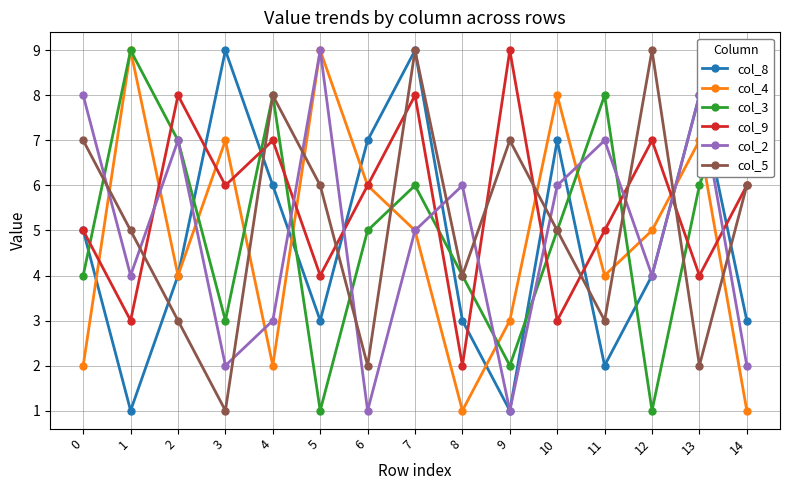

Reading left to right, transcribe all the data shown in this chart.

col_8: 0=5	1=1	2=4	3=9	4=6	5=3	6=7	7=9	8=3	9=1	10=7	11=2	12=4	13=8	14=3
col_4: 0=2	1=9	2=4	3=7	4=2	5=9	6=6	7=5	8=1	9=3	10=8	11=4	12=5	13=7	14=1
col_3: 0=4	1=9	2=7	3=3	4=8	5=1	6=5	7=6	8=4	9=2	10=5	11=8	12=1	13=6	14=9
col_9: 0=5	1=3	2=8	3=6	4=7	5=4	6=6	7=8	8=2	9=9	10=3	11=5	12=7	13=4	14=6
col_2: 0=8	1=4	2=7	3=2	4=3	5=9	6=1	7=5	8=6	9=1	10=6	11=7	12=4	13=8	14=2
col_5: 0=7	1=5	2=3	3=1	4=8	5=6	6=2	7=9	8=4	9=7	10=5	11=3	12=9	13=2	14=6